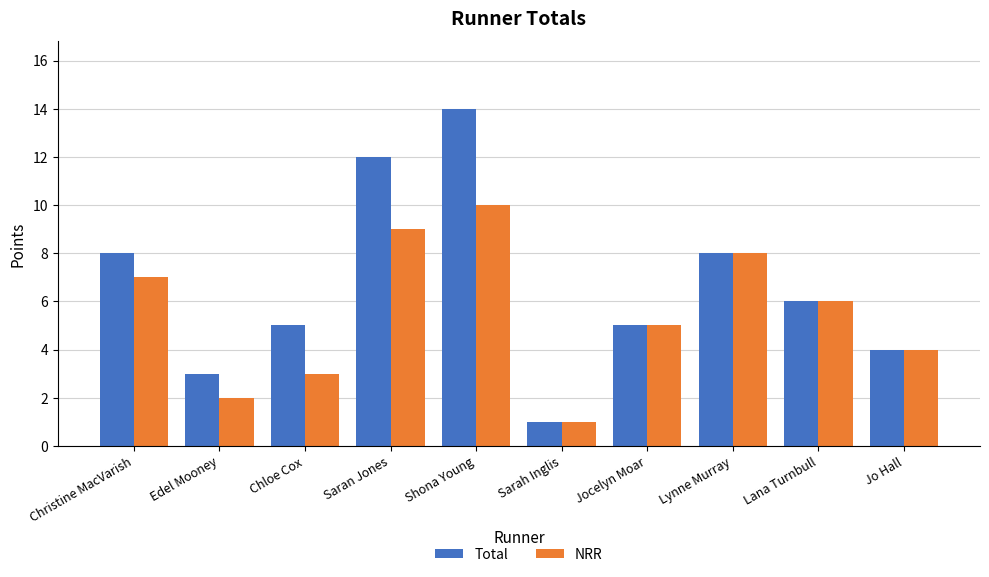

How many groups of bars are there?

10